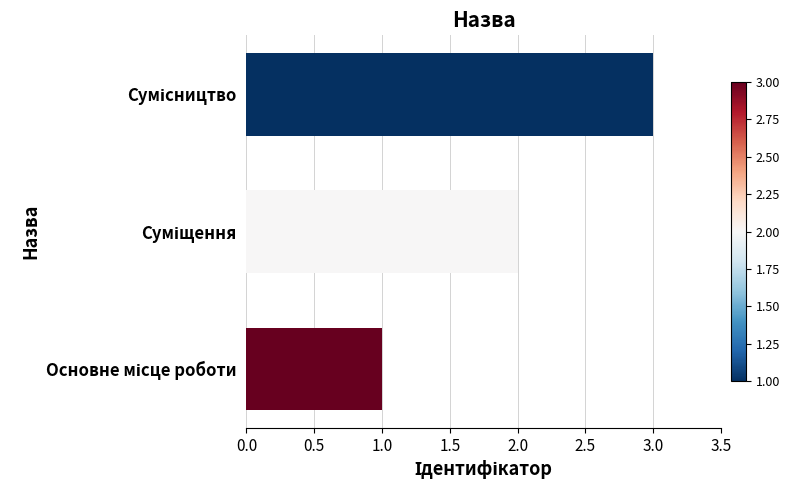

What is the sum of all values?

6